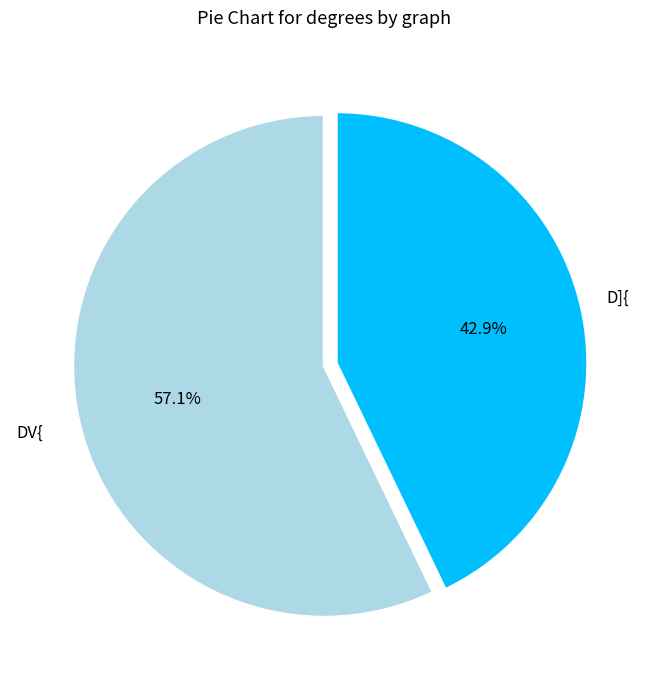

What percentage do DV{ and D]{ together represent?

100.0%